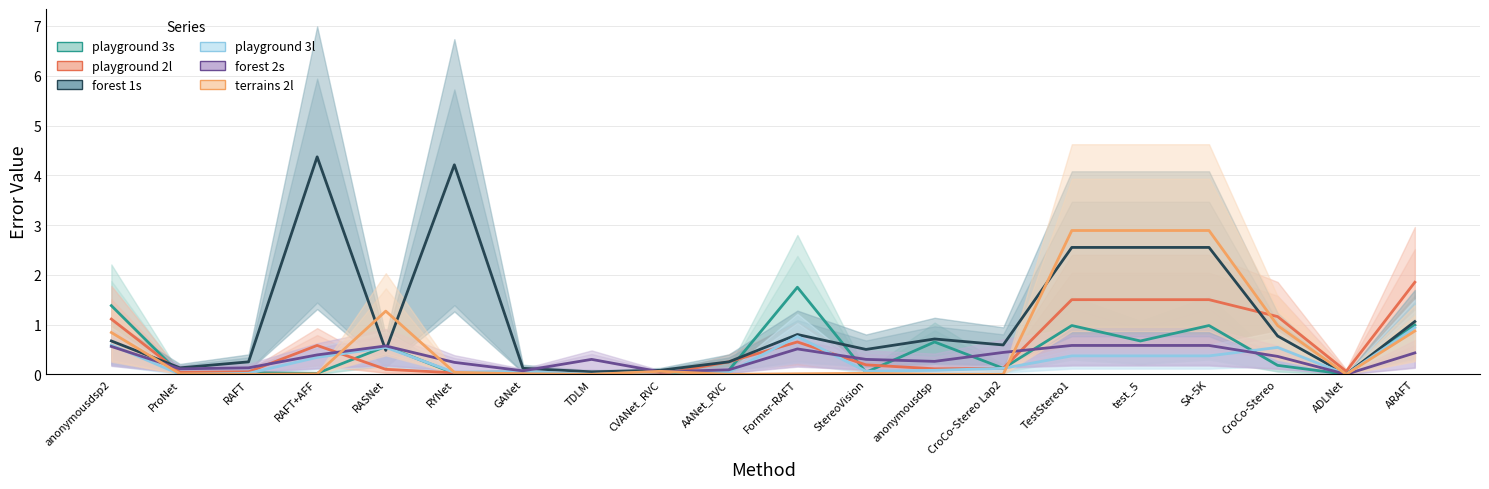

What is the value of the playground 3l point at the 5th from the left?

0.5